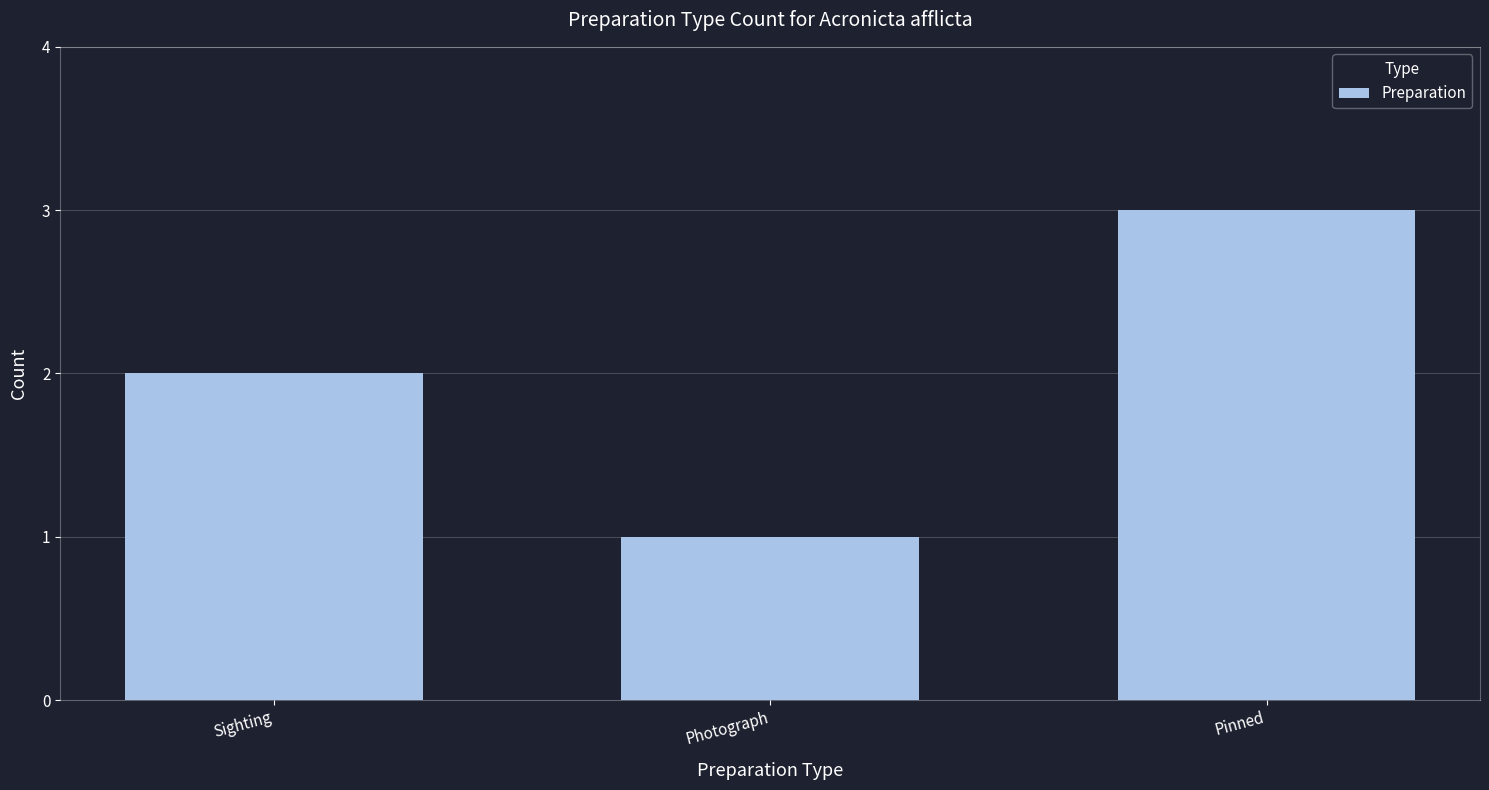

What is the difference between the maximum and minimum values?

2